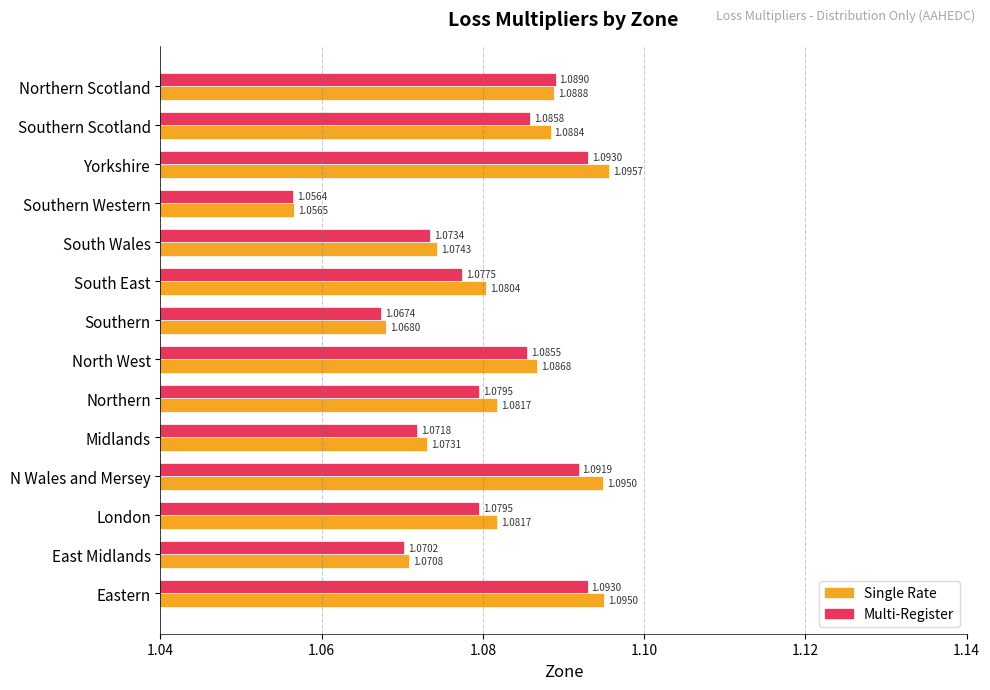

At which category is the sum across all series the highest?

Yorkshire